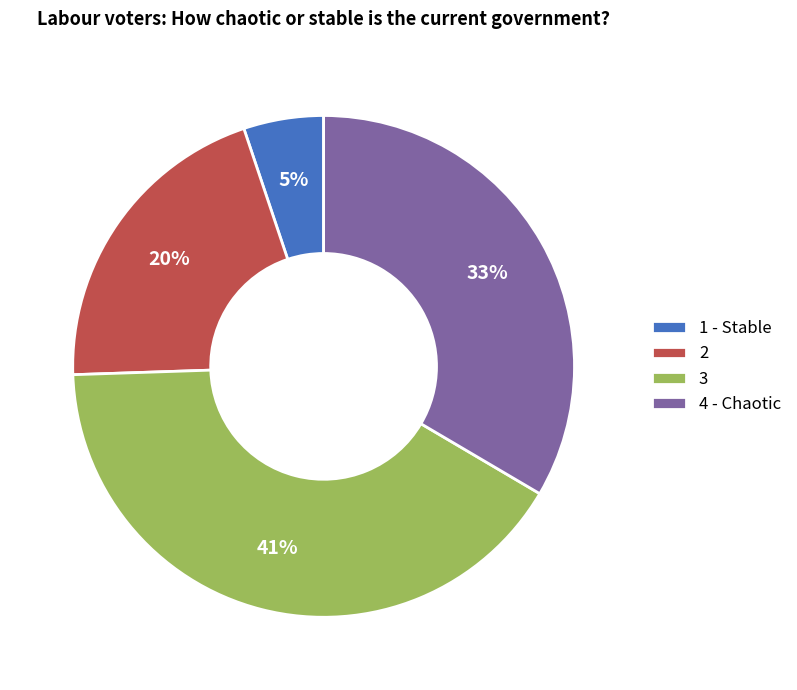

To the nearest percent, what percentage of the pie is 4 - Chaotic?

33%